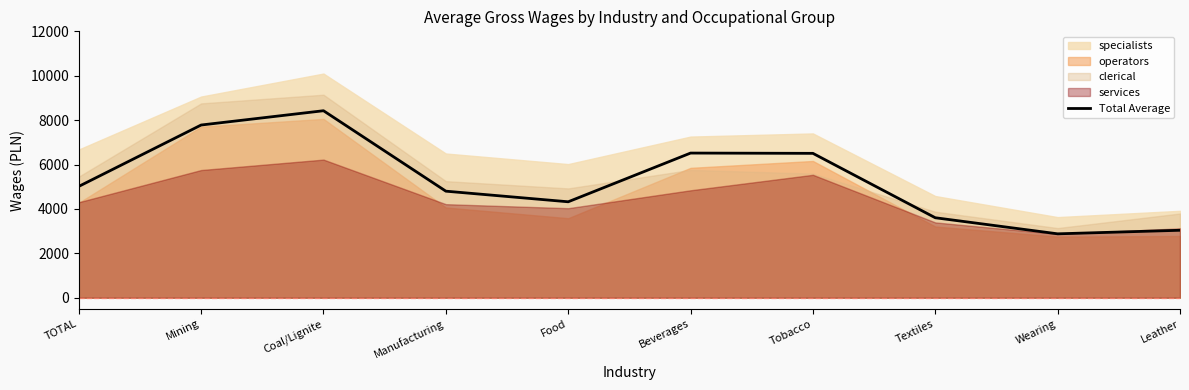

At which label does the data first exceed 5015?

TOTAL